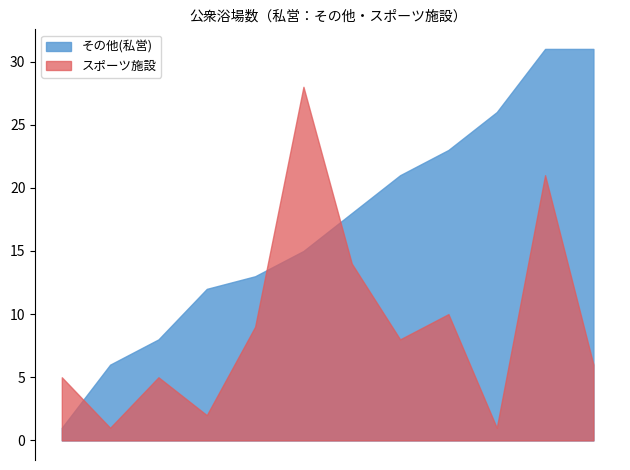

Which series has the largest range (max minus min)?

その他(私営)